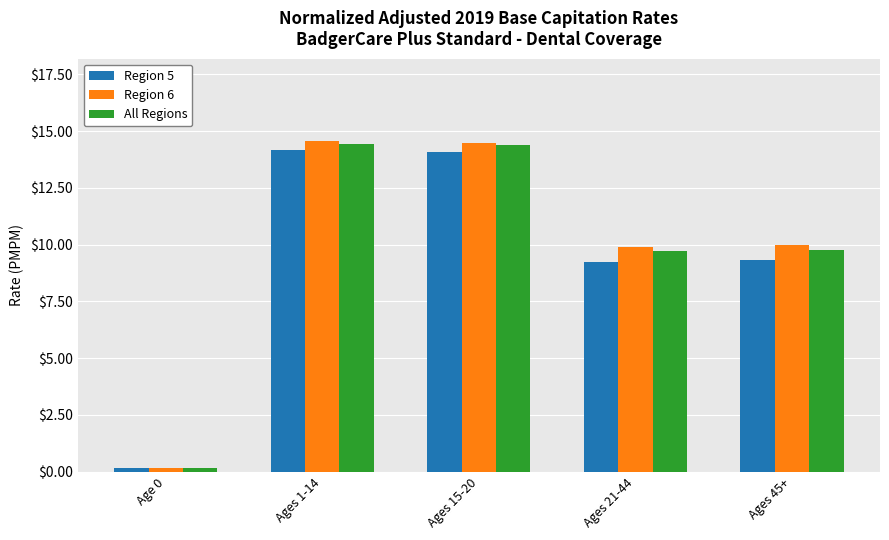

Which series has the widest spread of values?

Region 6